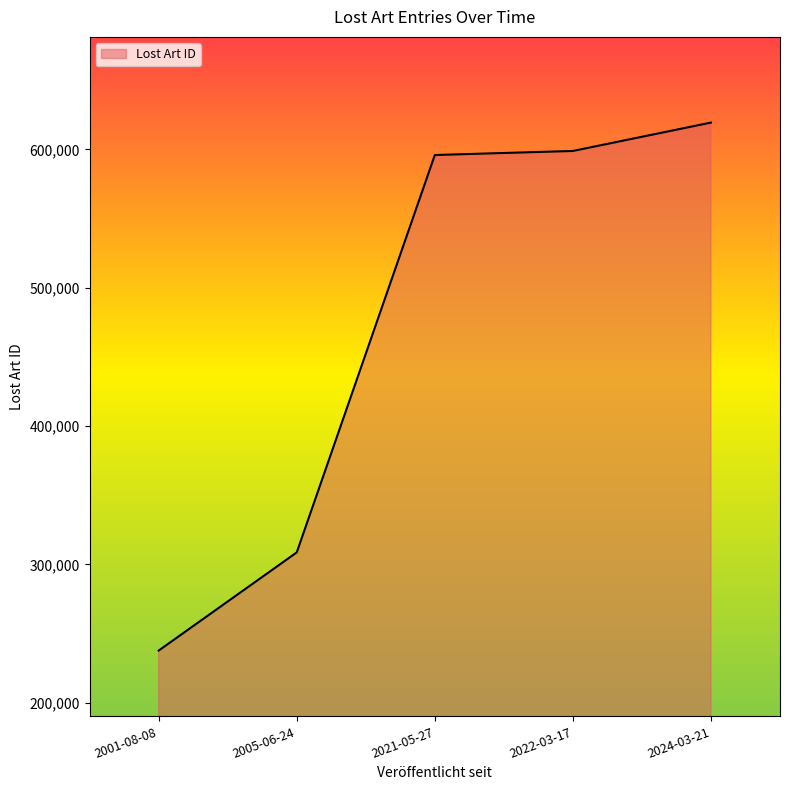

What position from the left is 2024-03-21?

5